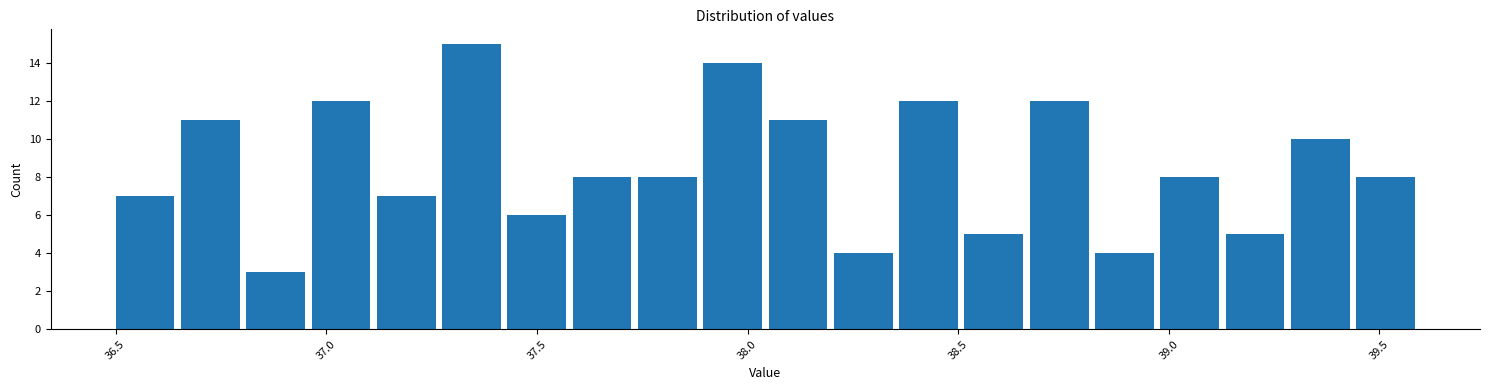

Around what value on the x-axis is the tallest bar? Give the approximate position of its centre, as read against the axis.

37.35